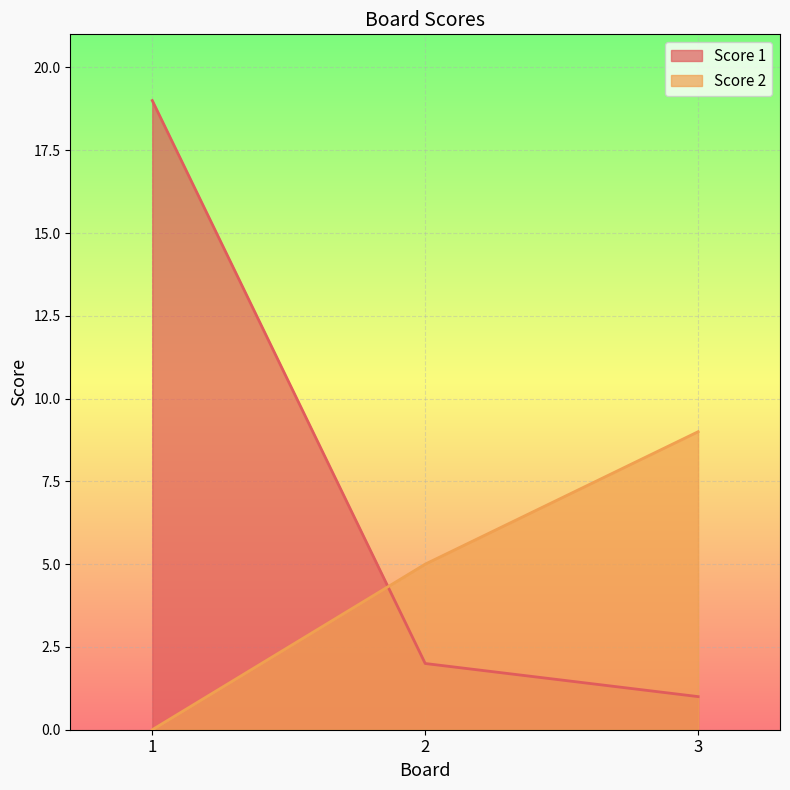

Reading right to left, what are all the values shown in this chart?

Score 1: 3=1	2=2	1=19
Score 2: 3=9	2=5	1=0